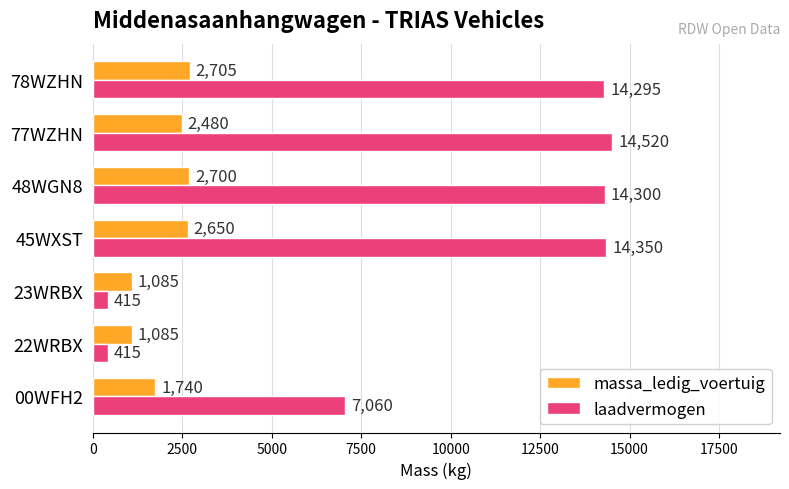

The value of laadvermogen at 00WFH2 is 9798. True or false?

False